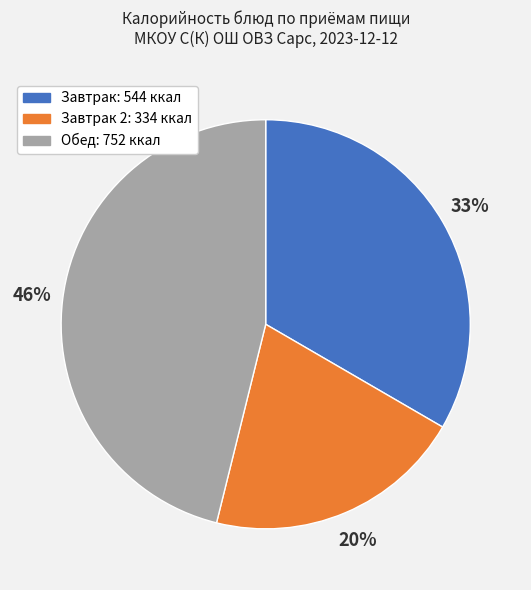

Is there any slice that represents more than half of the pie?

No